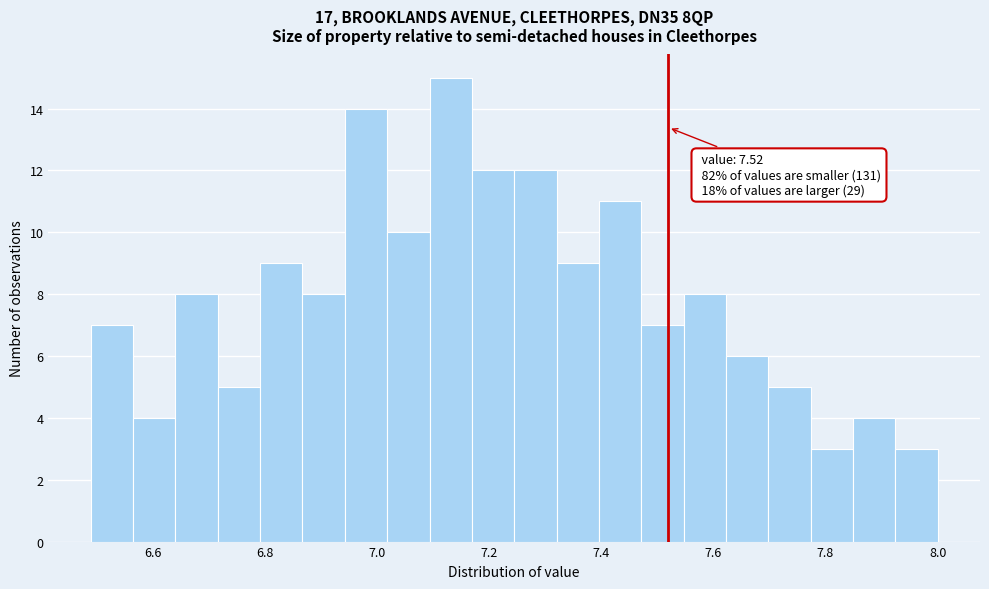

Read against the x-axis, roughly where is the centre of the tallest bar?

7.14